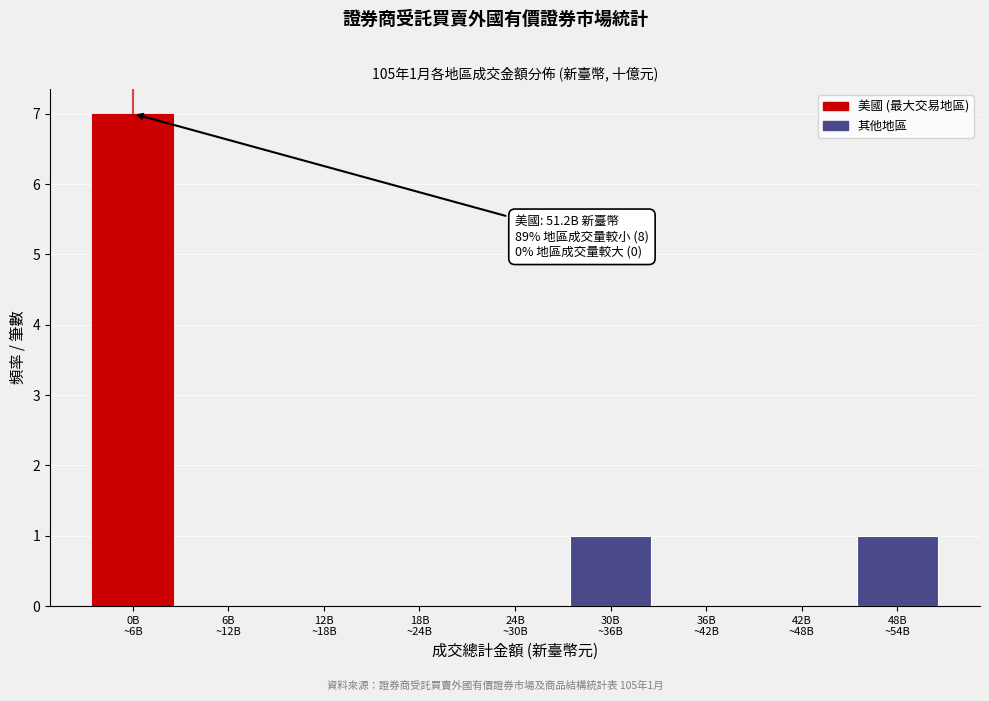

What is the sum of all values?

9